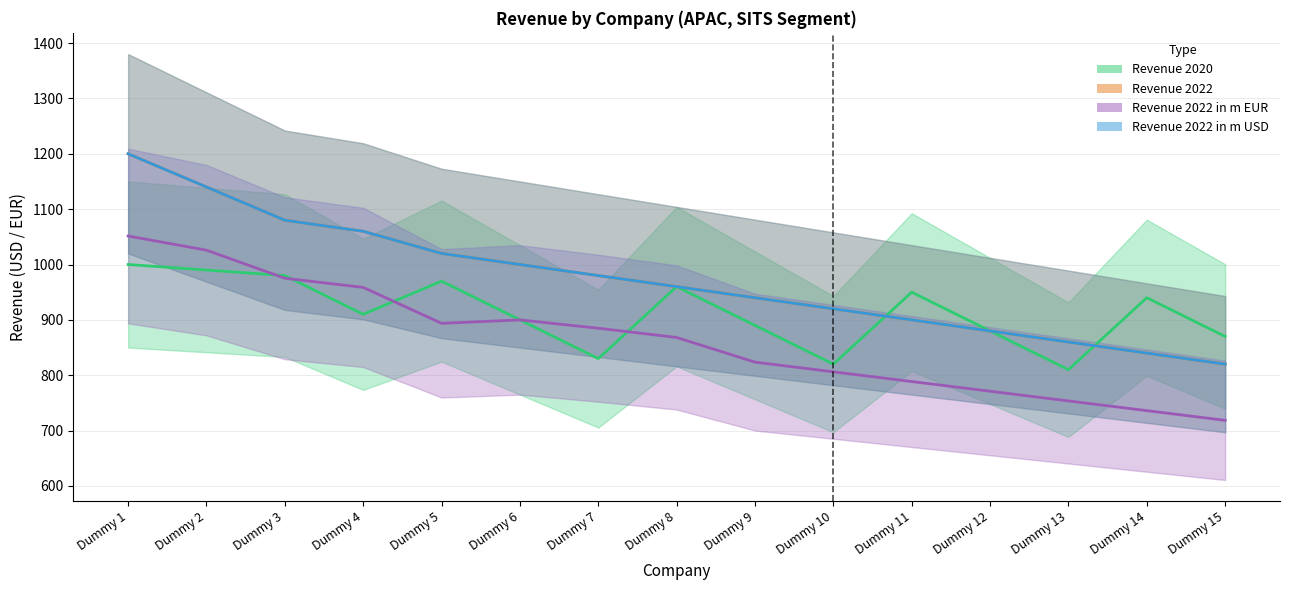

How many interior local peaks does the Revenue 2020 series have?

4